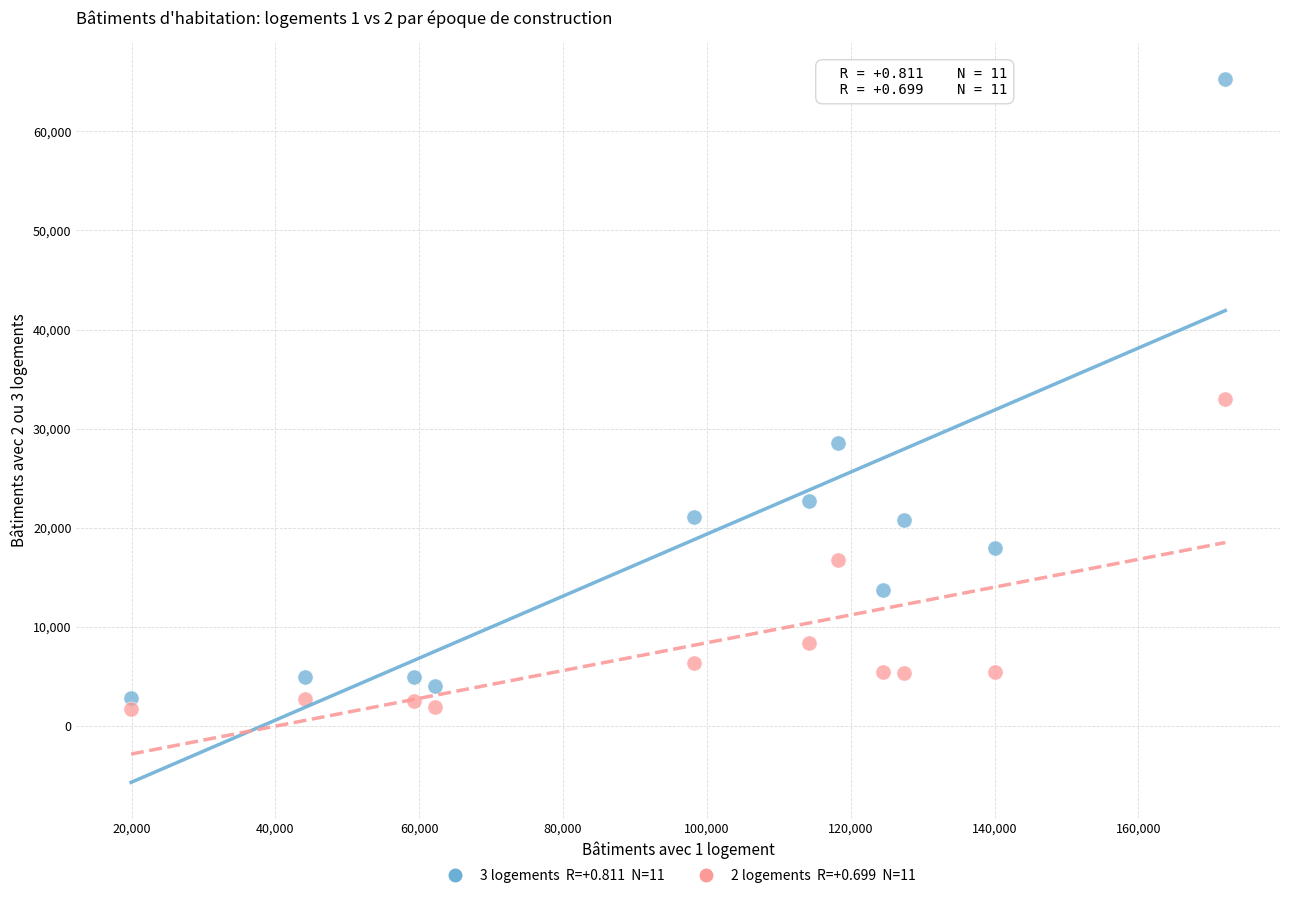

Across all data points, what is the range of X values (max minus min)?

152162